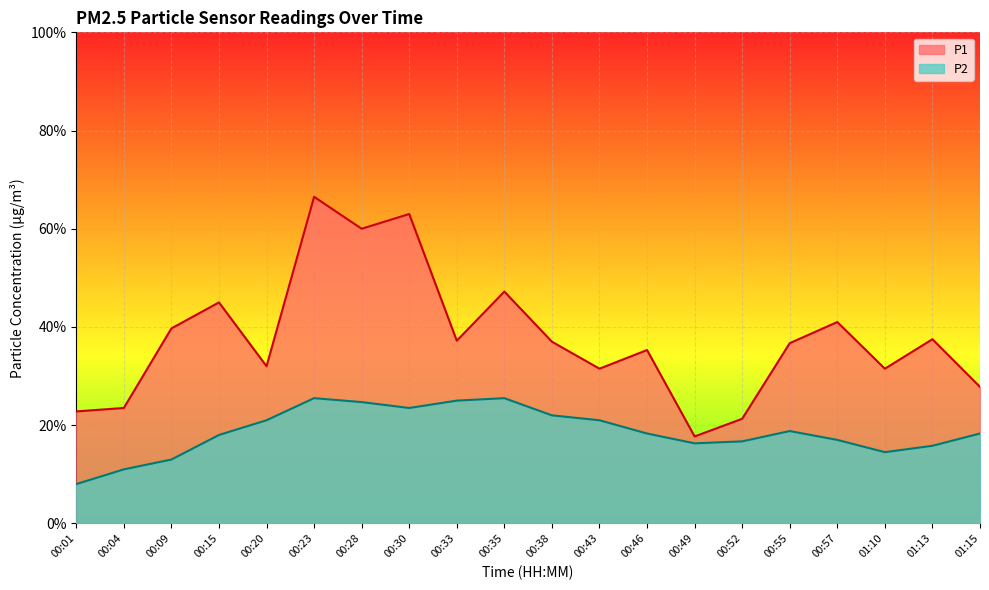

The P1 series shows 3.3 at 00:01. True or false?

False